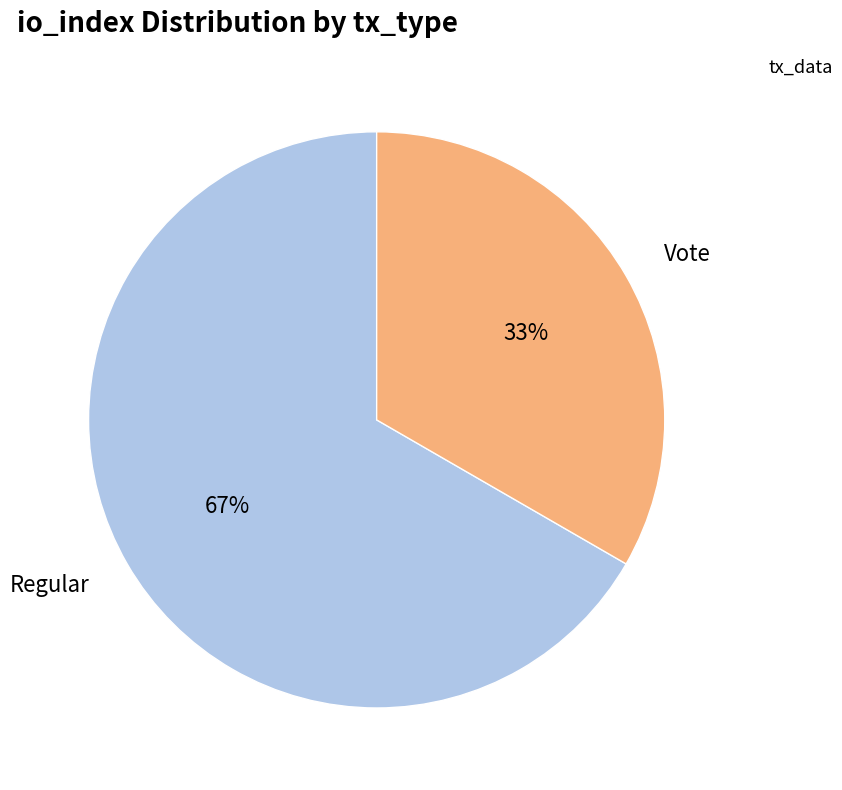

Count the number of slices in the pie.

2